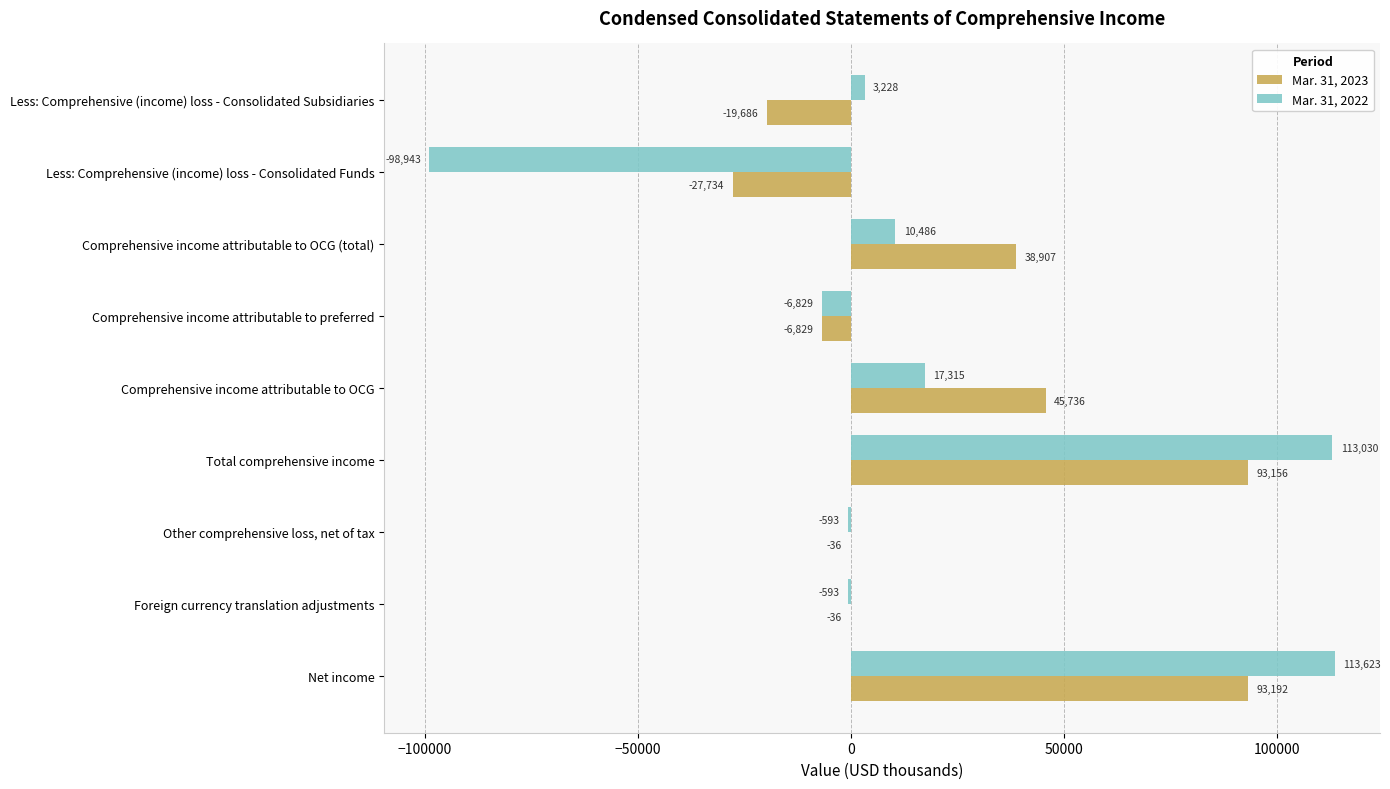

Which series changed the most between Foreign currency translation adjustments and Comprehensive income attributable to OCG?

Mar. 31, 2023